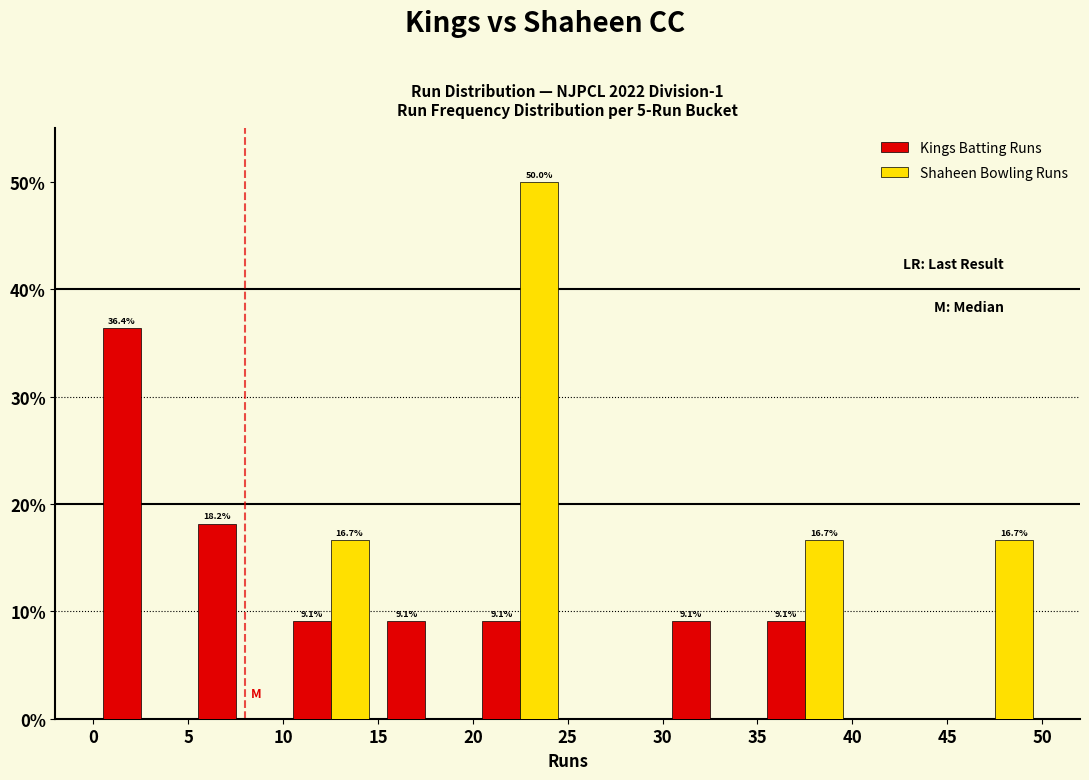

In the Kings Batting Runs series, which range on the x-axis has the tallest bar?

0 to 5